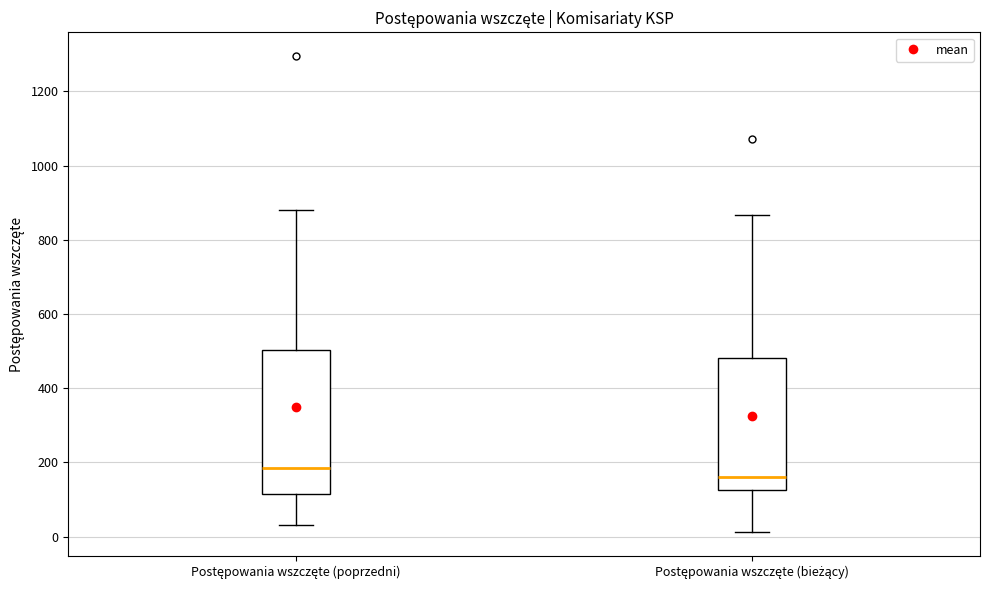

Which box's median line is the highest?

Postępowania wszczęte (poprzedni)